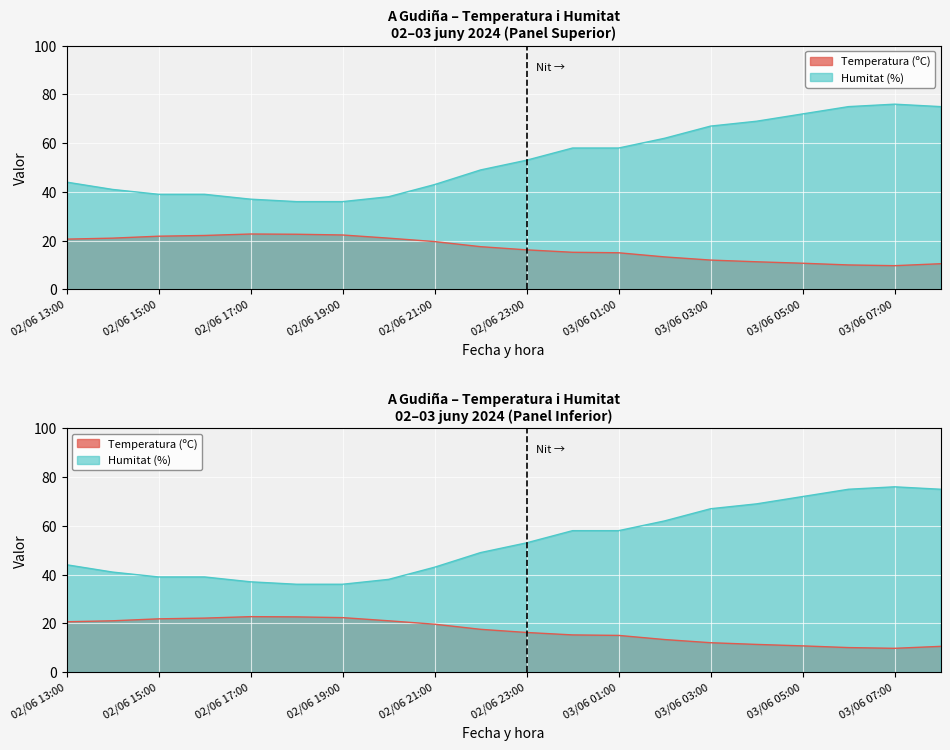

At 03/06 05:00, list the series in order from largest to smallest.

Humitat (%), Temperatura (ºC)